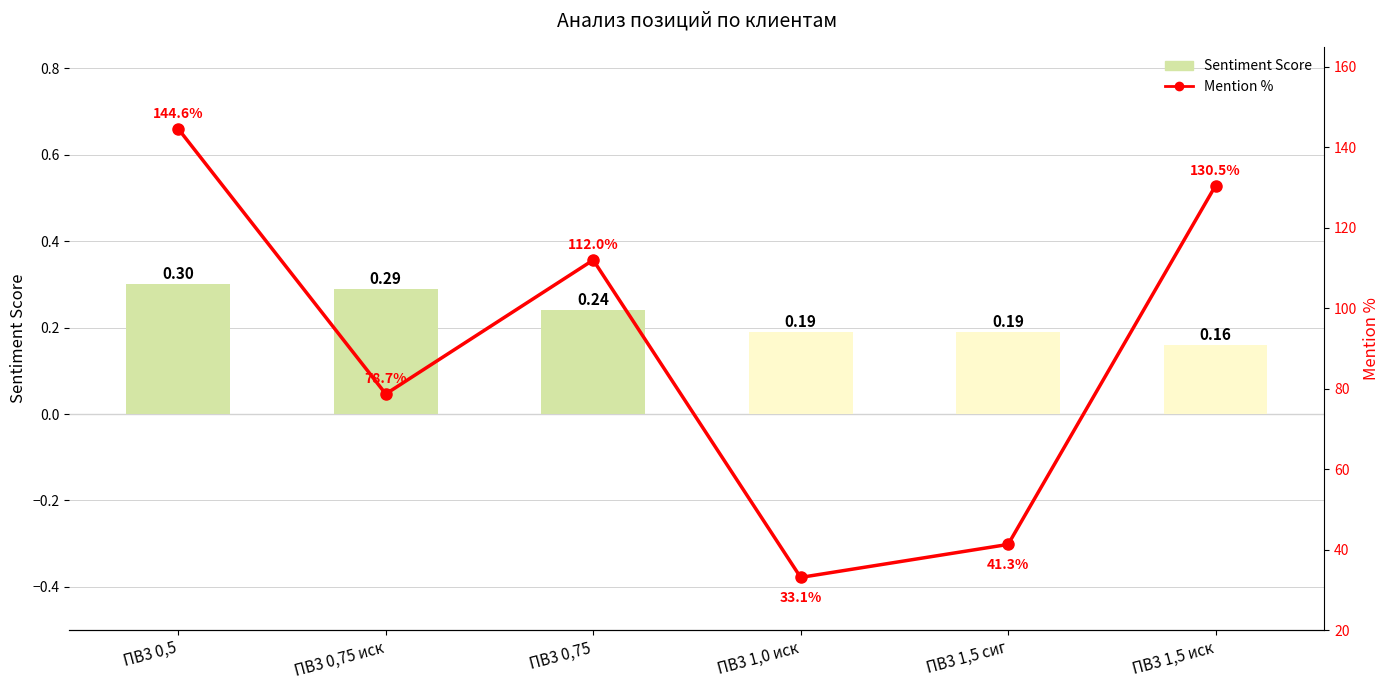

Is the value of Sentiment Score at ПВ3 1,5 сиг greater than the value of Mention % at ПВ3 1,0 иск?

No